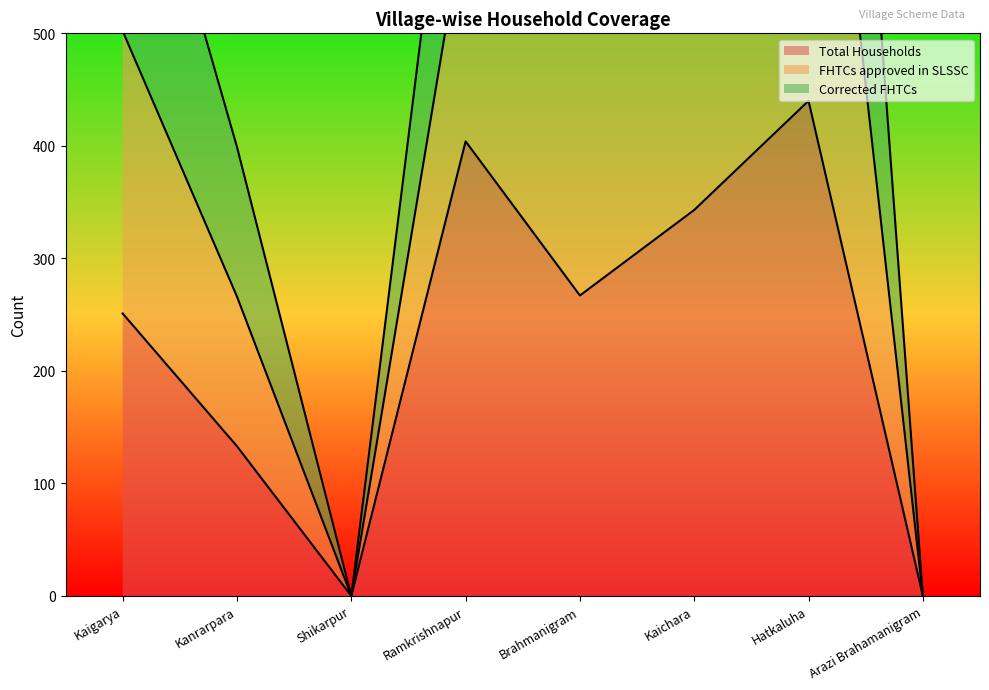

At which label is Total Households closest to 220?

Kaigarya